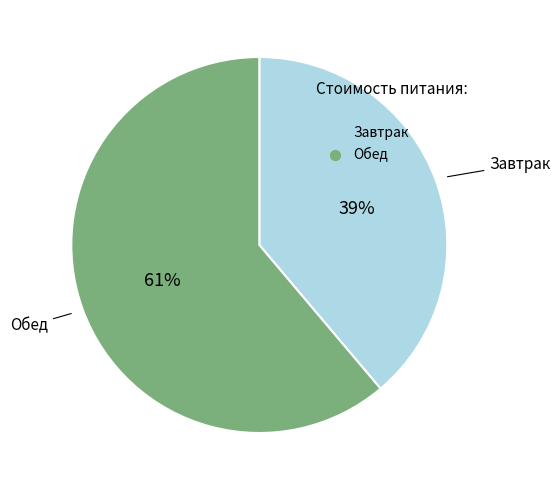

Is there any slice that represents more than half of the pie?

Yes